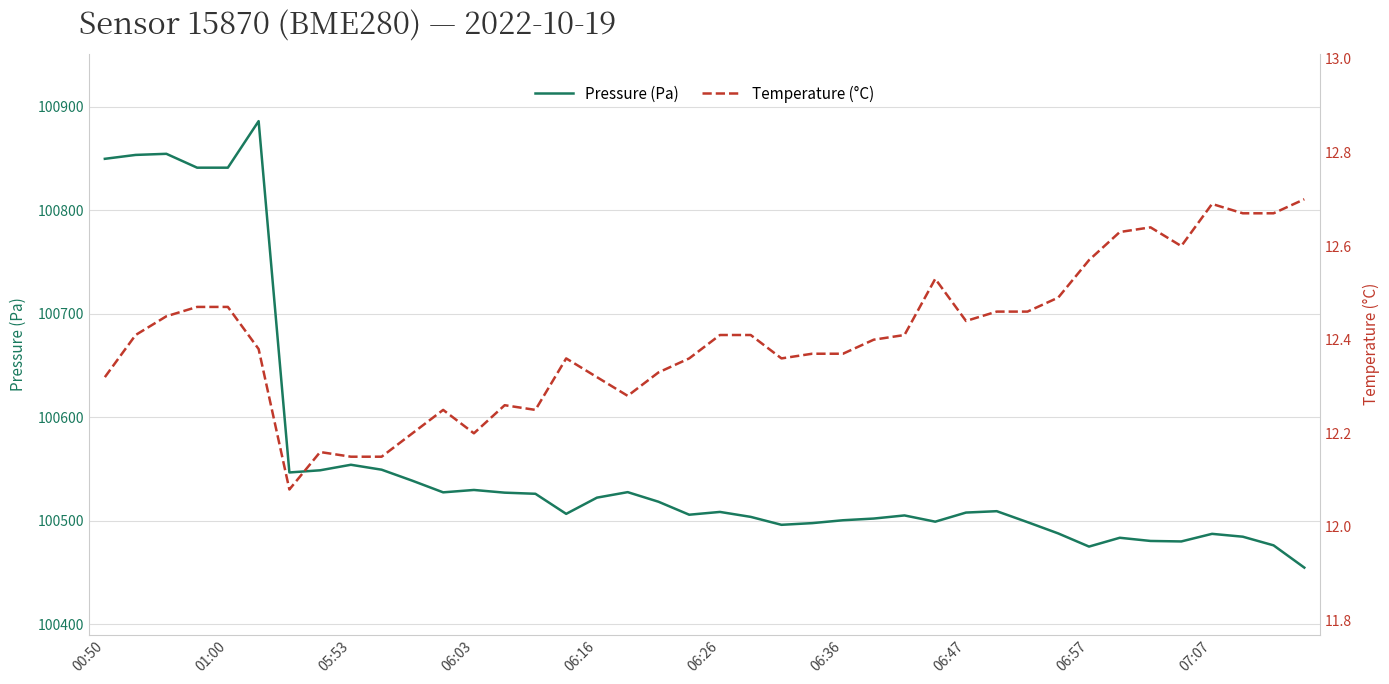

Which series has the largest total across all categories?

Pressure (Pa)